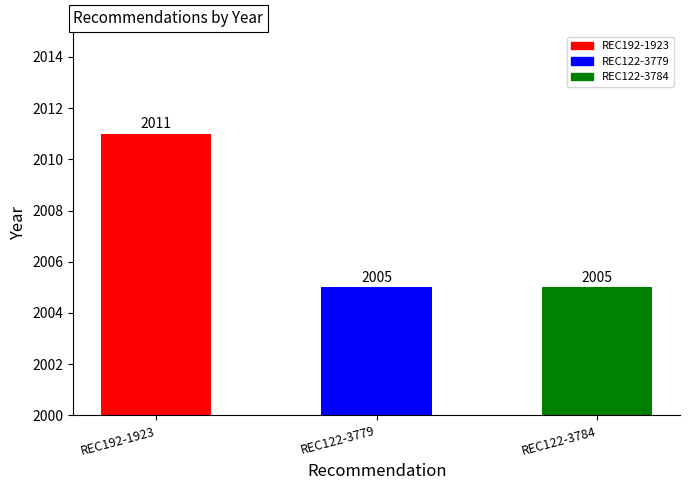

What is the label of the 3rd bar from the left?

REC122-3784